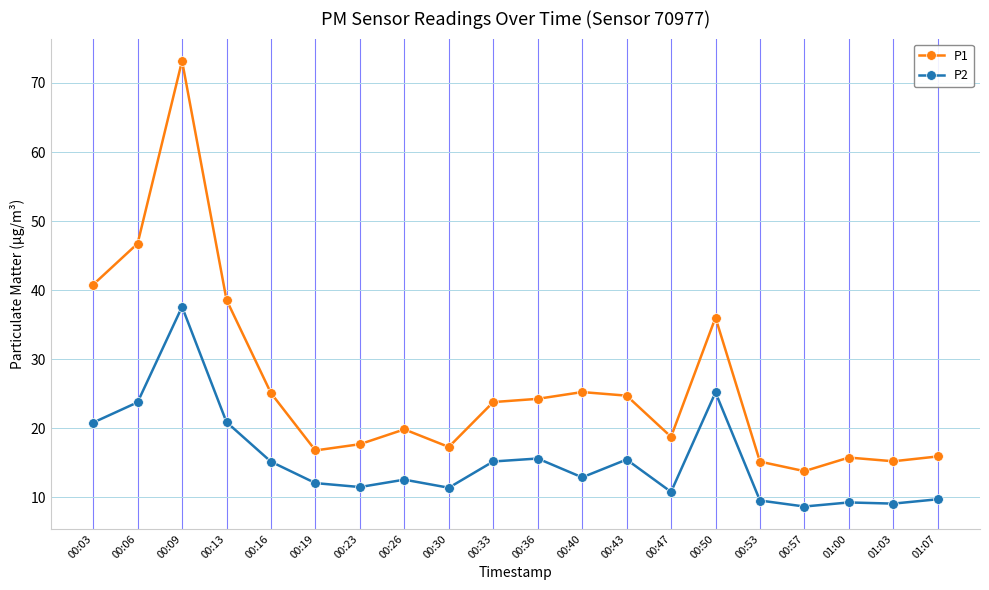

Which label corresponds to the largest value in the chart?

00:09